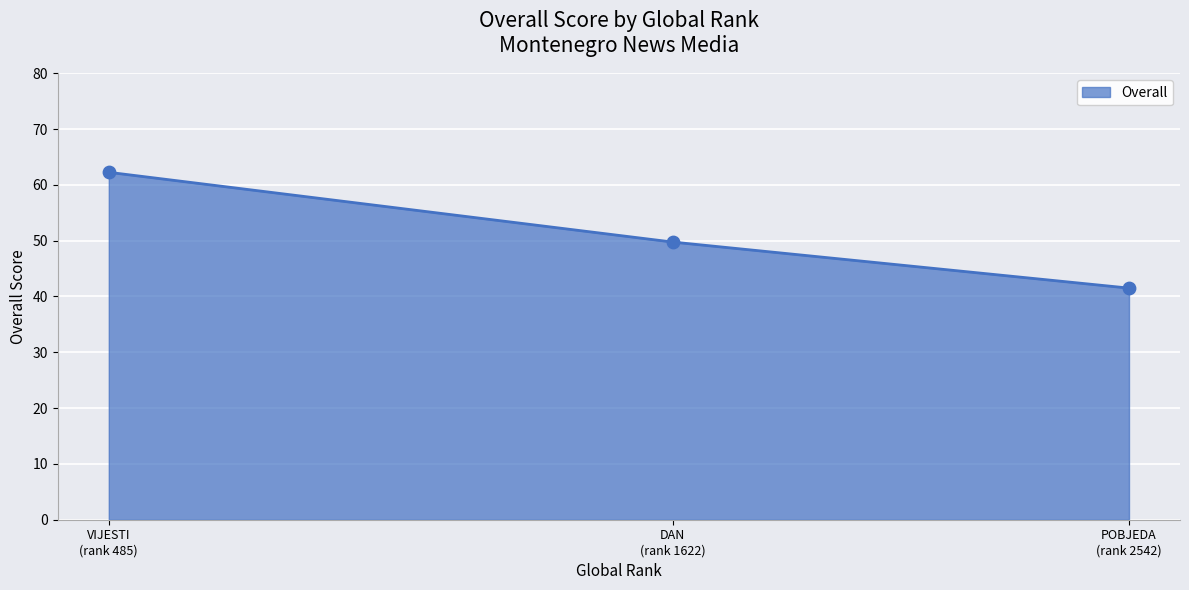

What is the average value?

51.2